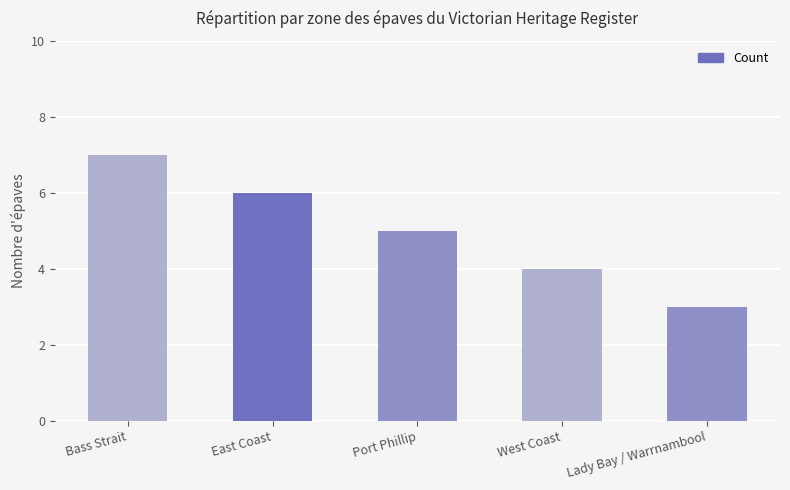

Rank the categories by value from highest to lowest.

Bass Strait, East Coast, Port Phillip, West Coast, Lady Bay / Warrnambool